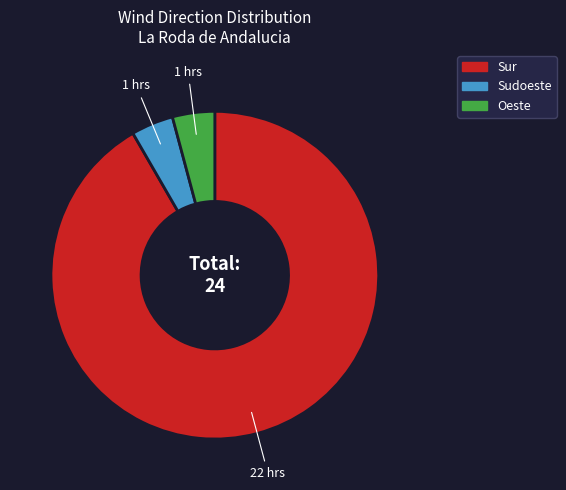

Do Oeste and Sur together represent more than half of the pie?

Yes